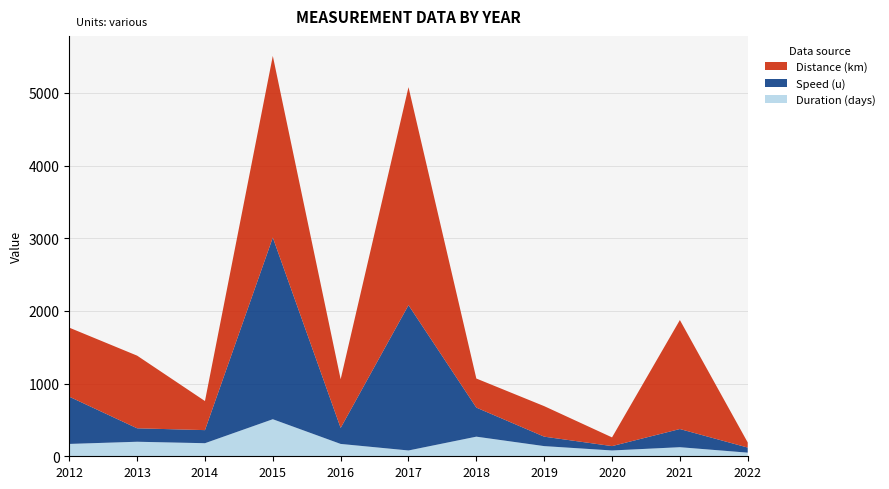

Reading right to left, what are all the values shown in this chart?

Duration (days): 50	125	80	140	270	80	170	510	180	200	170
Speed (u): 70	250	60	130	400	2000	220	2500	180	185	650
Distance (km): 70	1500	120	420	400	3000	670	2500	400	1000	950